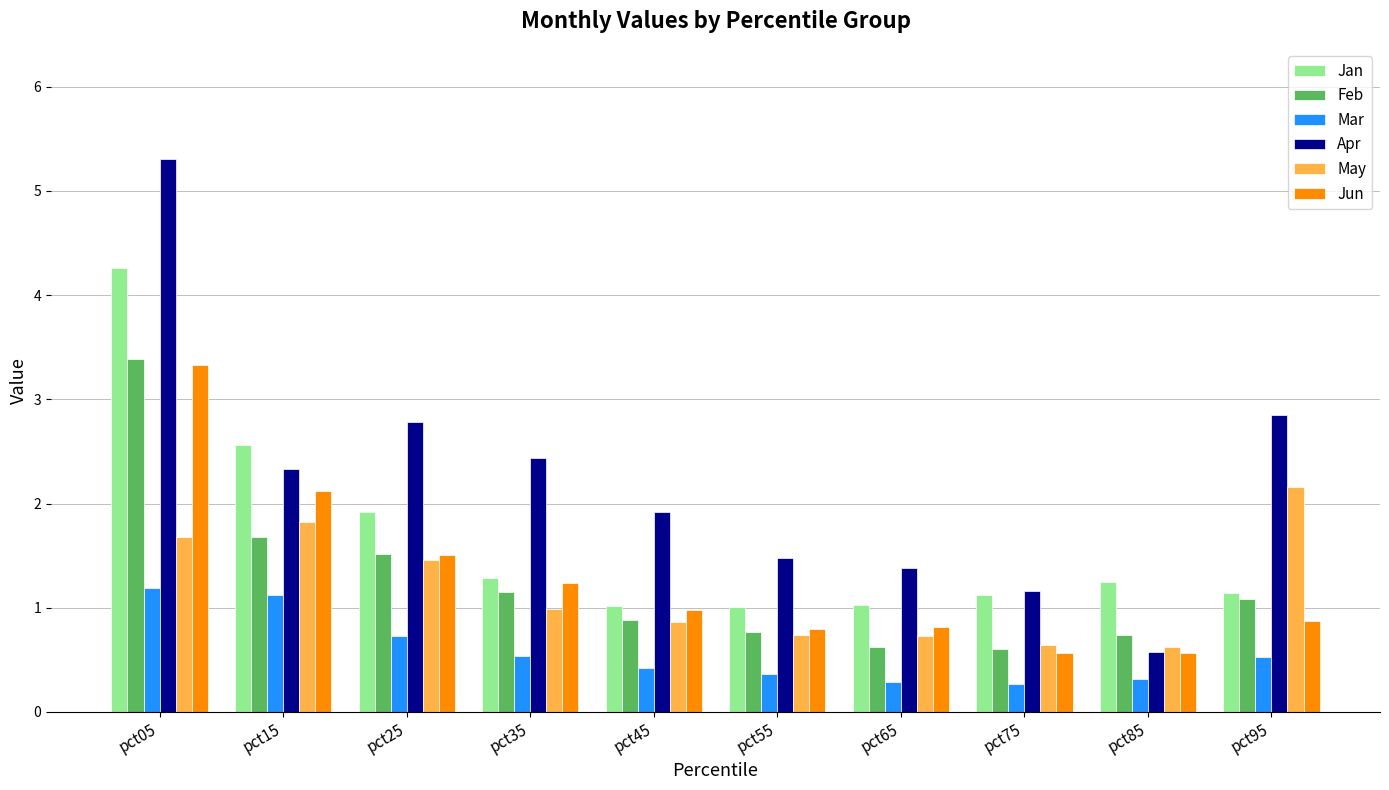

True or false: Jun has a value of 0.6 at pct85.

True